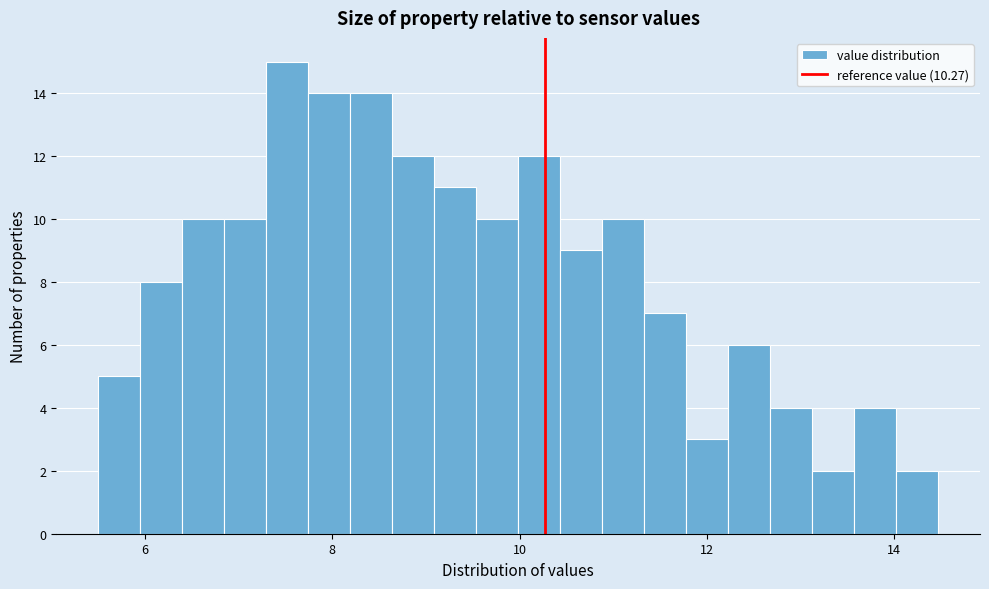

Around what value on the x-axis is the tallest bar? Give the approximate position of its centre, as read against the axis.

7.6